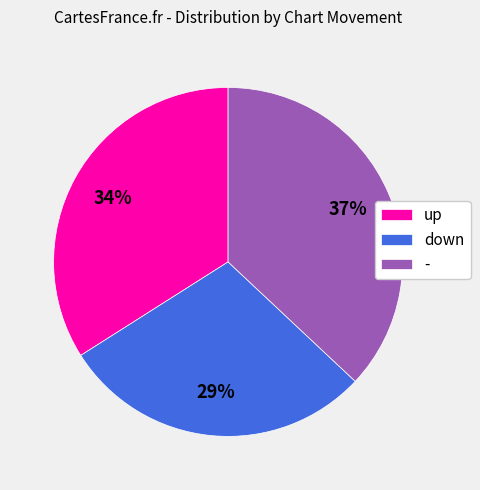

Count the number of slices in the pie.

3